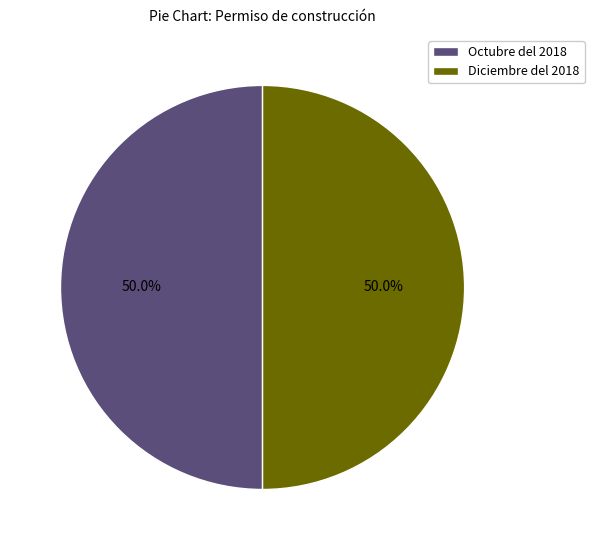

How many segments does this pie chart have?

2